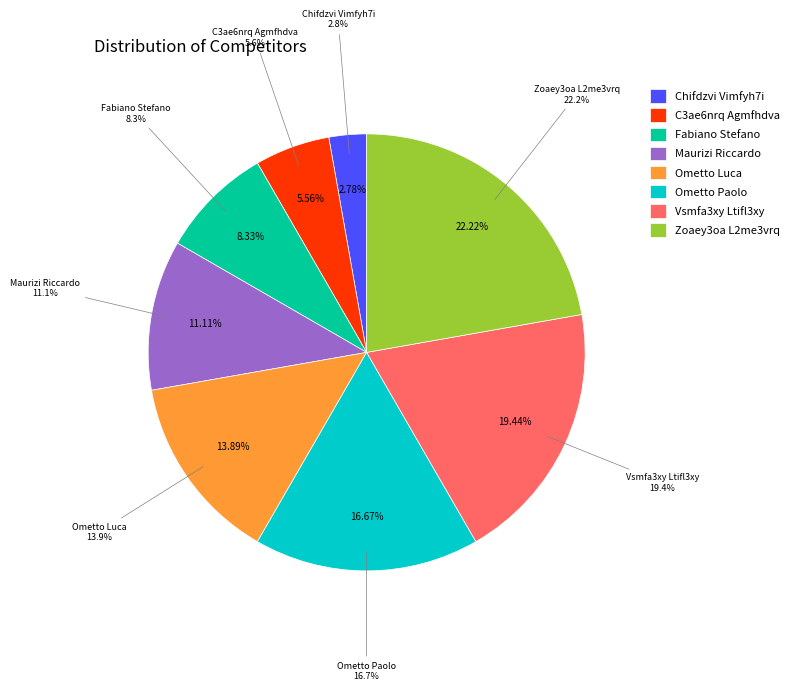

Rank the categories by value from highest to lowest.

Zoaey3oa L2me3vrq, Vsmfa3xy Ltifl3xy, Ometto Paolo, Ometto Luca, Maurizi Riccardo, Fabiano Stefano, C3ae6nrq Agmfhdva, Chifdzvi Vimfyh7i